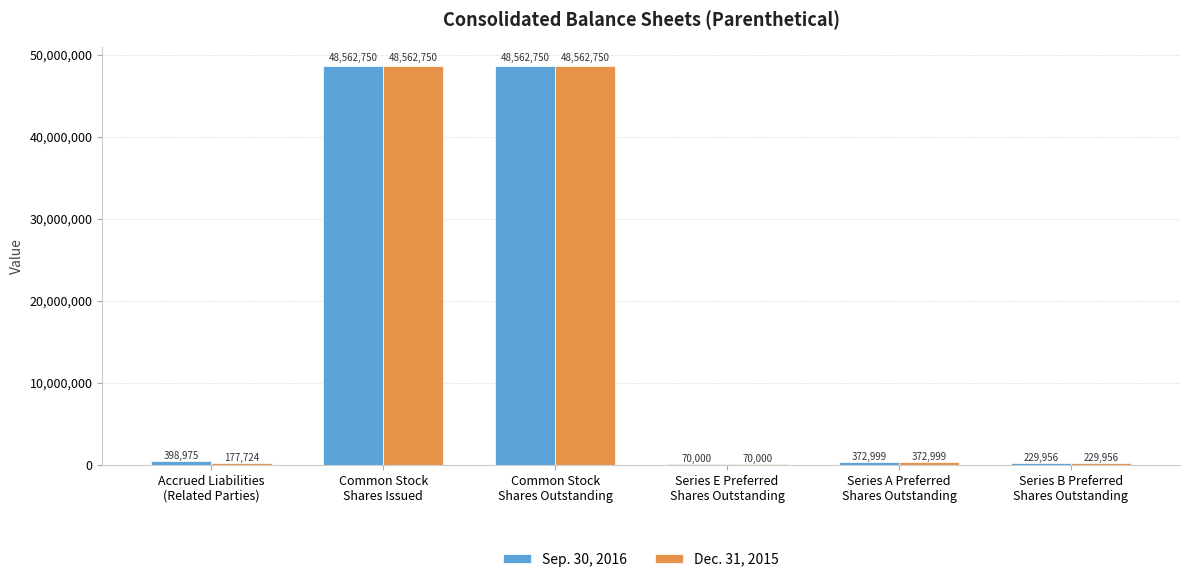

What is the maximum value for Dec. 31, 2015?

48562750